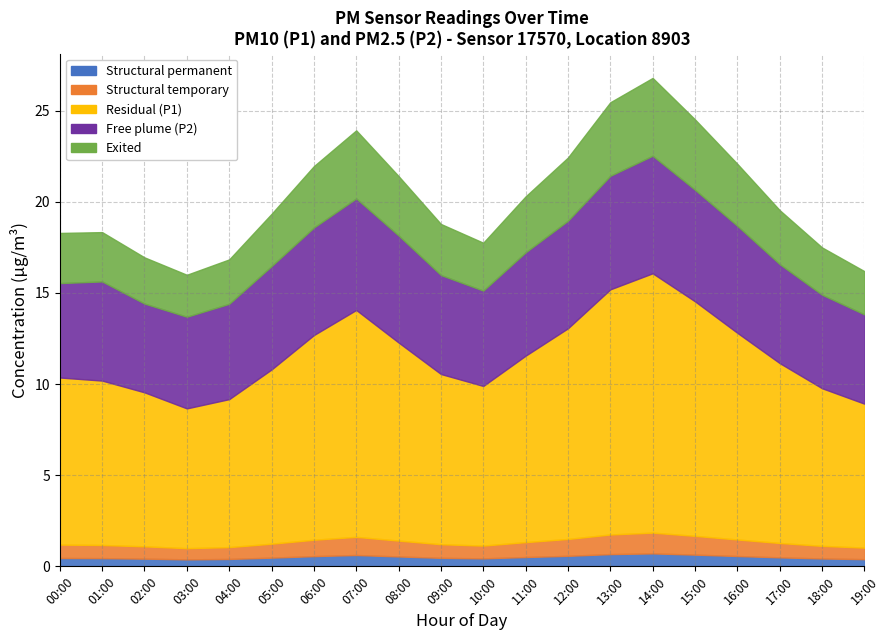

What is the sum of the P1_extra values at 16:00 and 04:00?

3.8